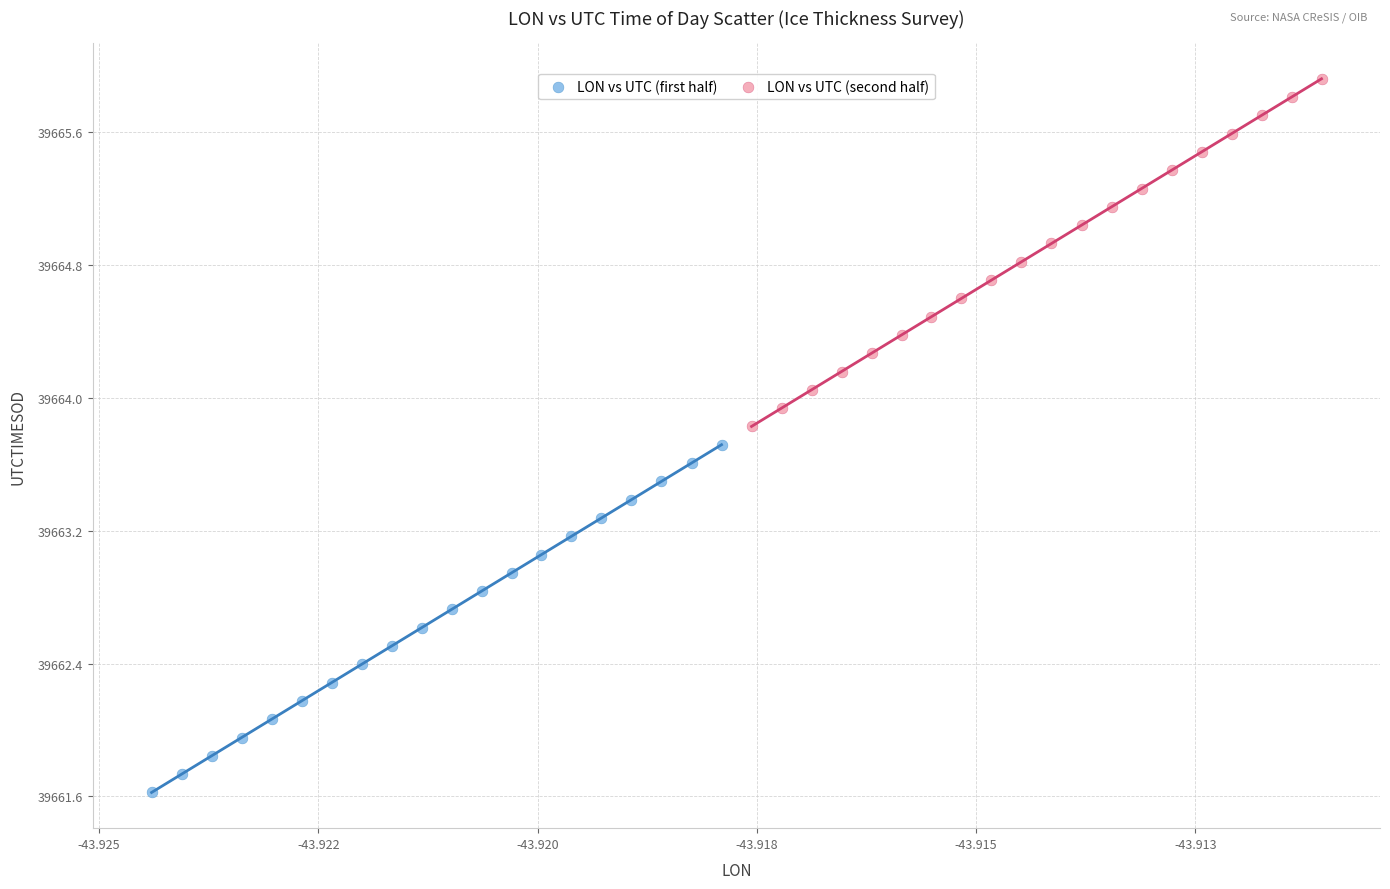

Which series reaches the maximum Y coordinate?

LON vs UTC (second half)